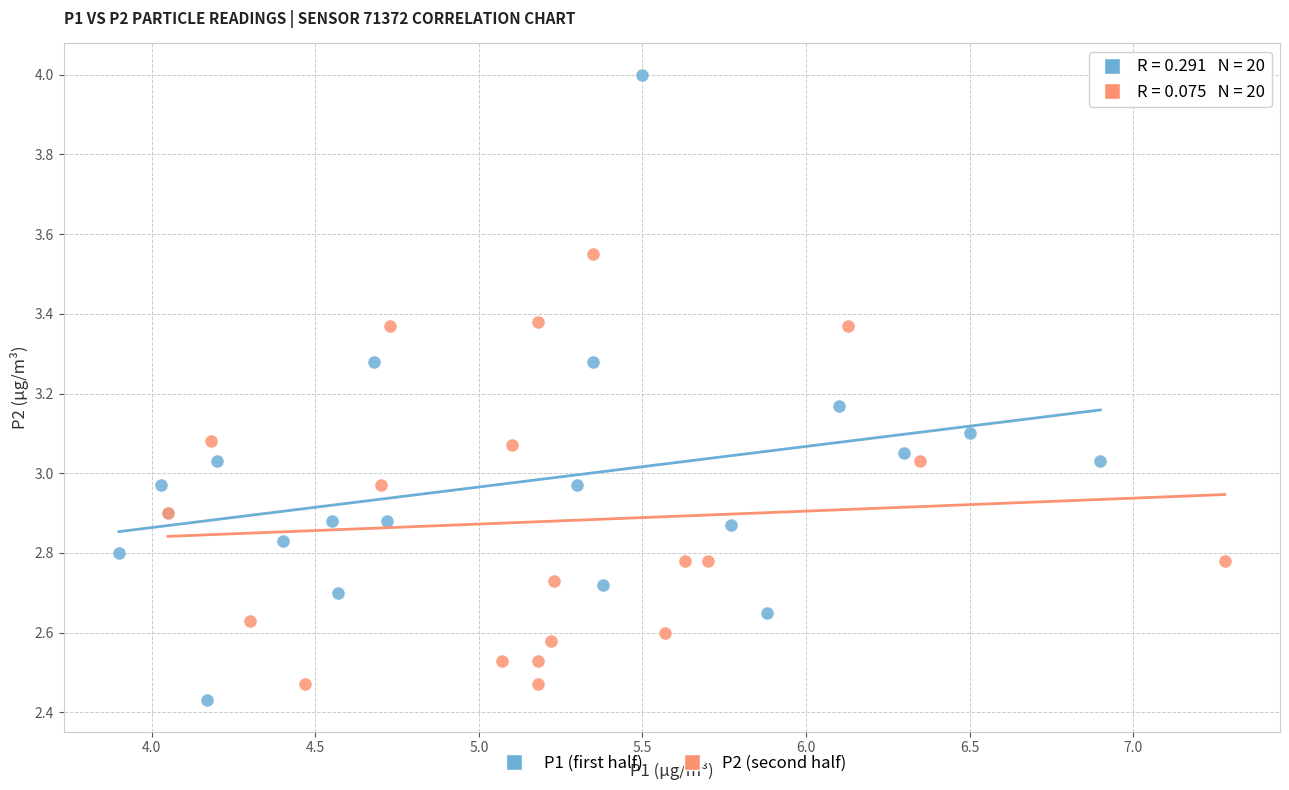

Which series has the widest spread of Y values?

P1 (first half)